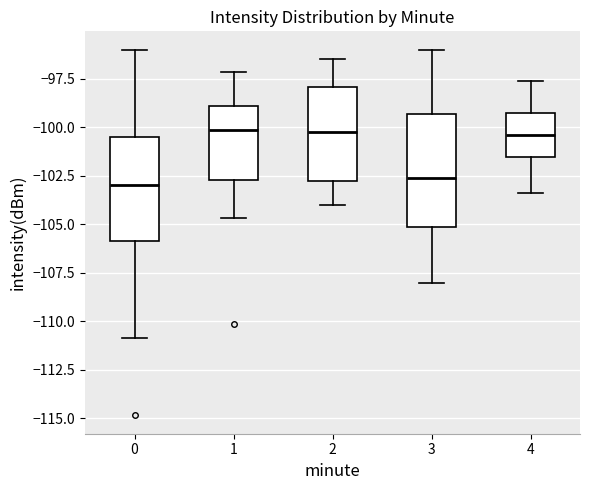

Reading left to right, transcribe this box plot: for each box, give where its median line is, the range the box spans, and where its two whiskers end, as read against the y-axis. The values are not printed on the chart, so give them approximately, as read against the axis.

0: median -103.0, box -106.0 to -100.5, whiskers -111.0 to -96.0
1: median -100.0, box -102.5 to -99.0, whiskers -104.5 to -97.0
2: median -100.0, box -102.5 to -98.0, whiskers -104.0 to -96.5
3: median -102.5, box -105.0 to -99.5, whiskers -108.0 to -96.0
4: median -100.5, box -101.5 to -99.0, whiskers -103.5 to -97.5